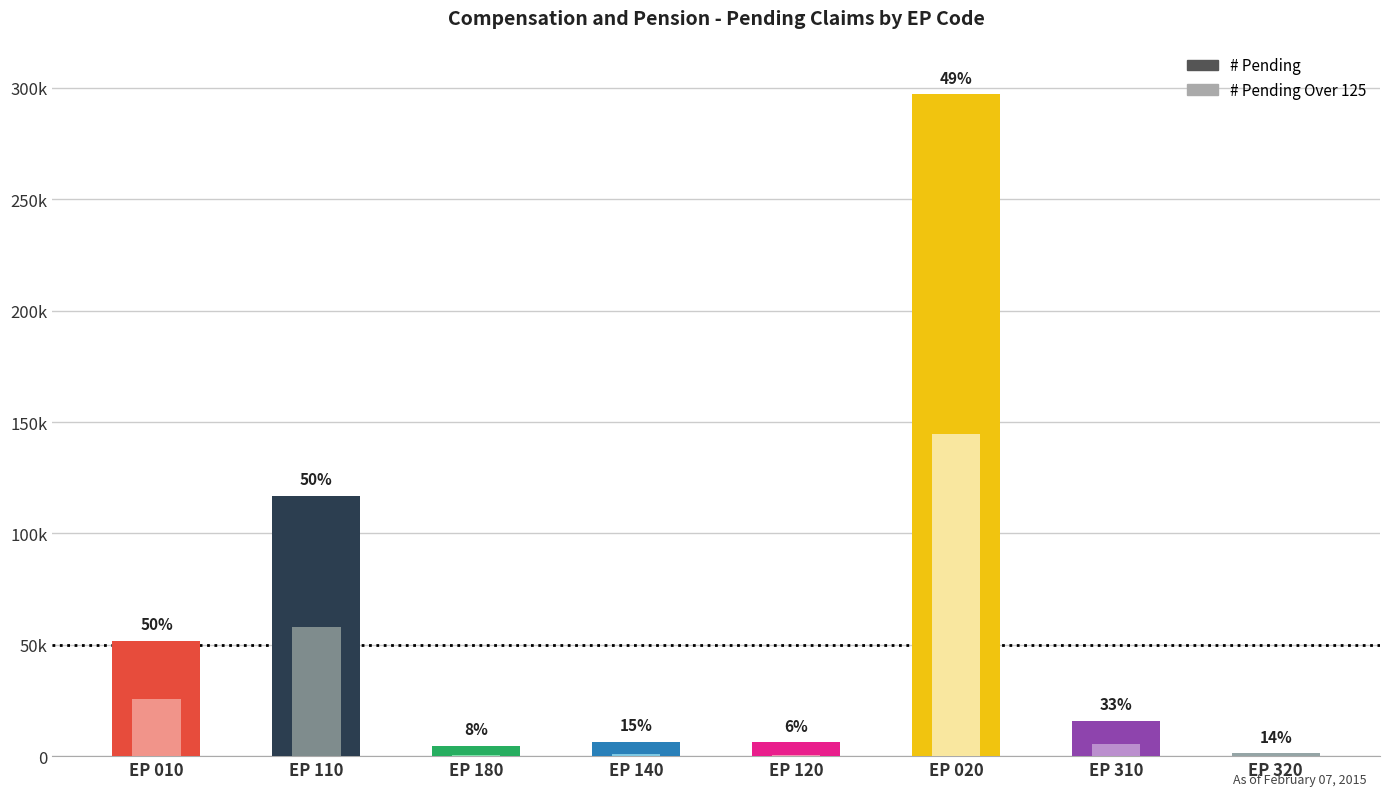

Which series has the largest total across all categories?

# Pending